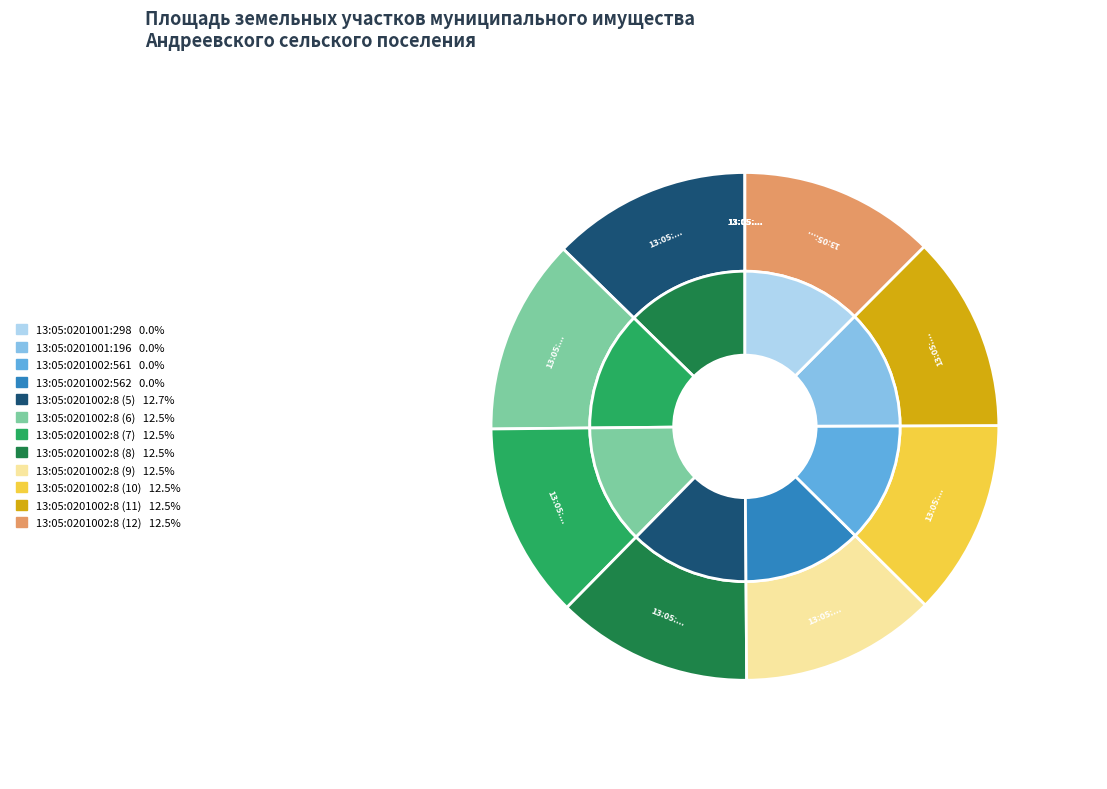

Combined, do 13:05:0201002:8 (10) and 13:05:0201001:298 account for over 50%?

No